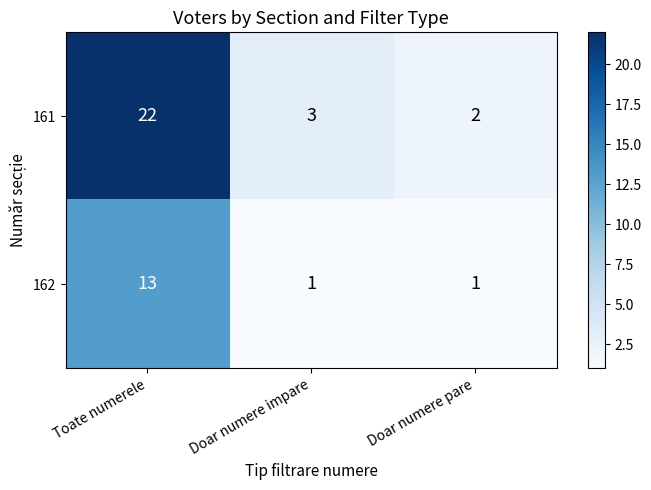

How many 162 values are between 1 and 13?

3